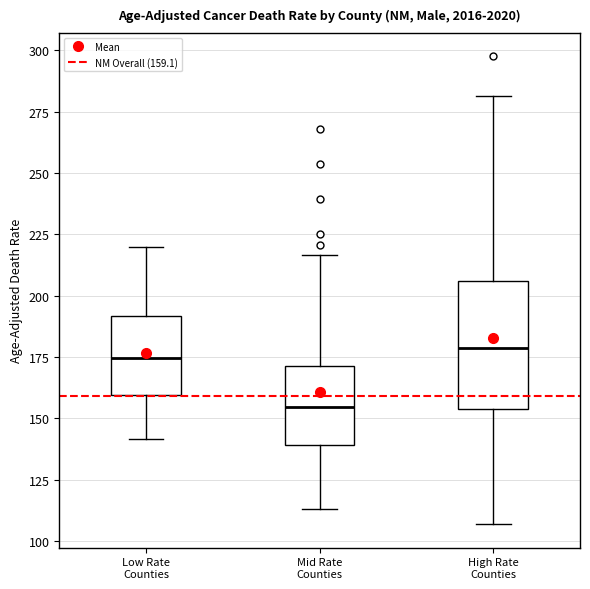

Reading left to right, transcribe this box plot: for each box, give where its median line is, the range the box spans, and where its two whiskers end, as read against the y-axis. The values are not printed on the chart, so give them approximately, as read against the axis.

Low Rate Counties: median 175, box 160 to 190, whiskers 140 to 220
Mid Rate Counties: median 155, box 140 to 170, whiskers 115 to 215
High Rate Counties: median 180, box 155 to 205, whiskers 105 to 280